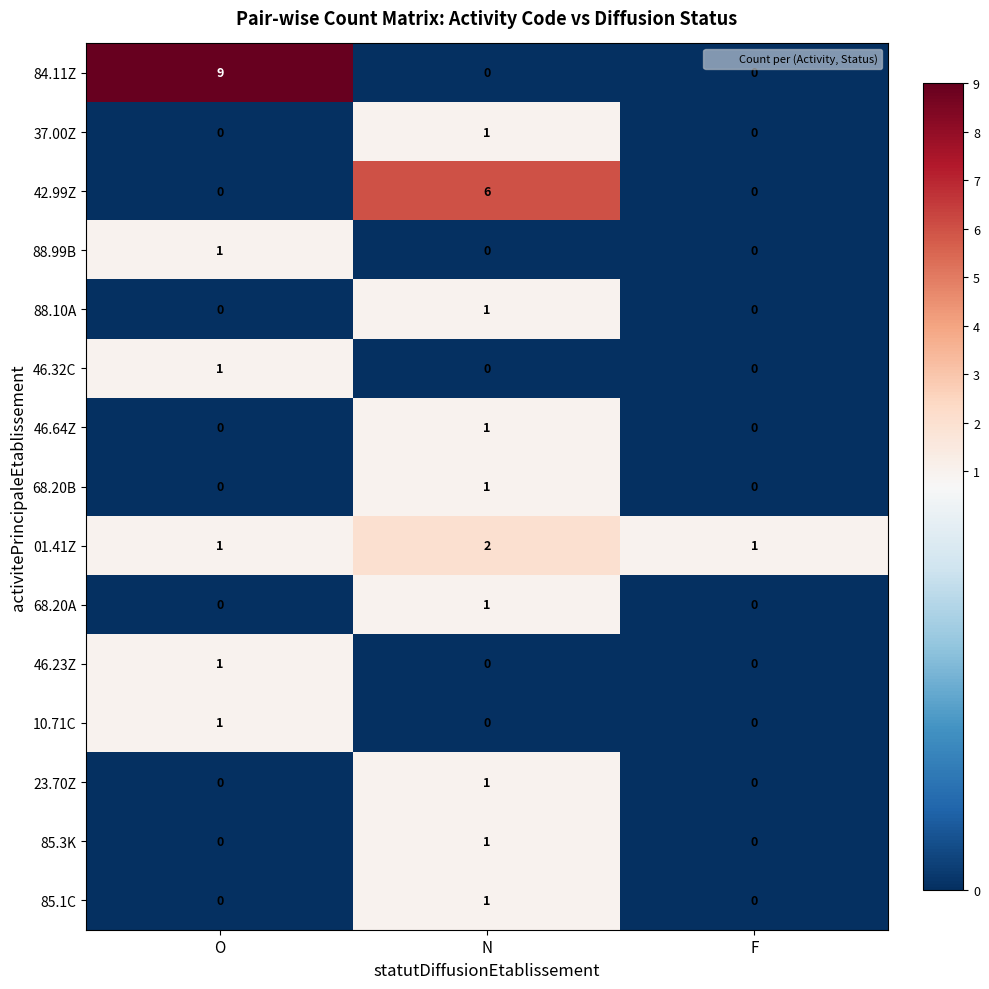

How many 46.32C values are between 0 and 1?

3